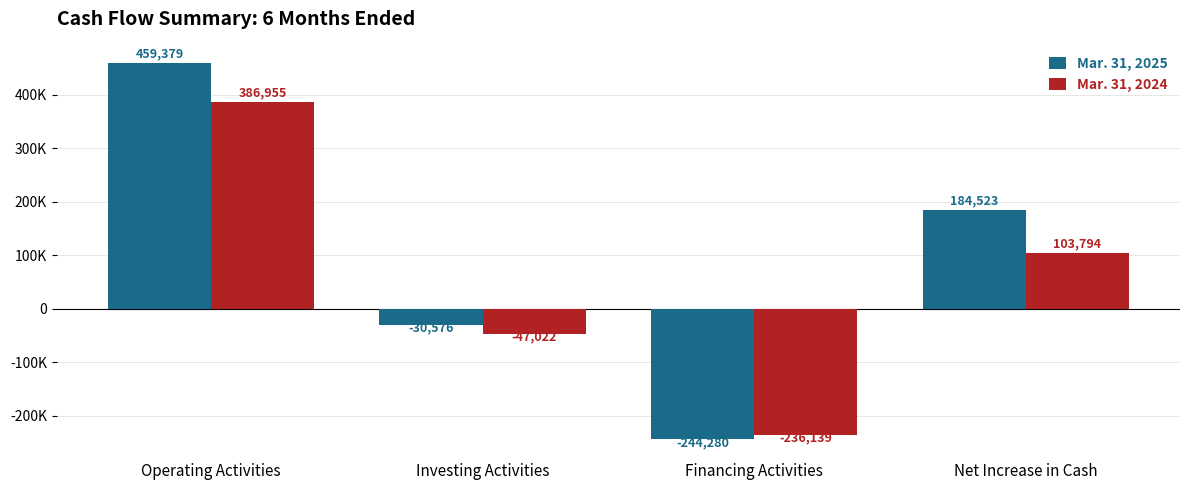

What is the value of the Mar. 31, 2025 bar at the 4th from the left?

184523